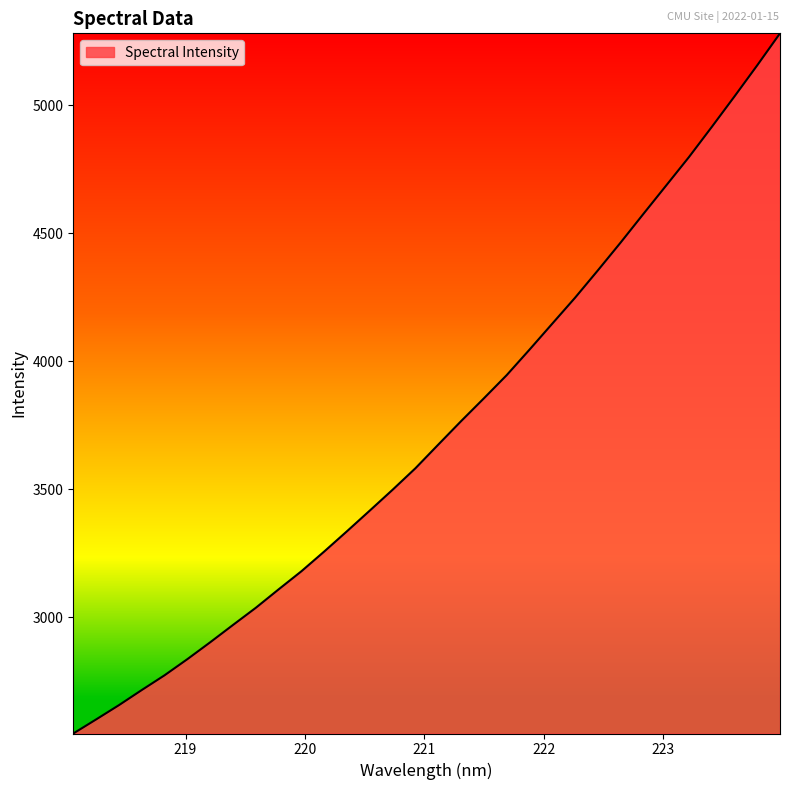

What is the difference between the maximum and minimum values?

2733.6